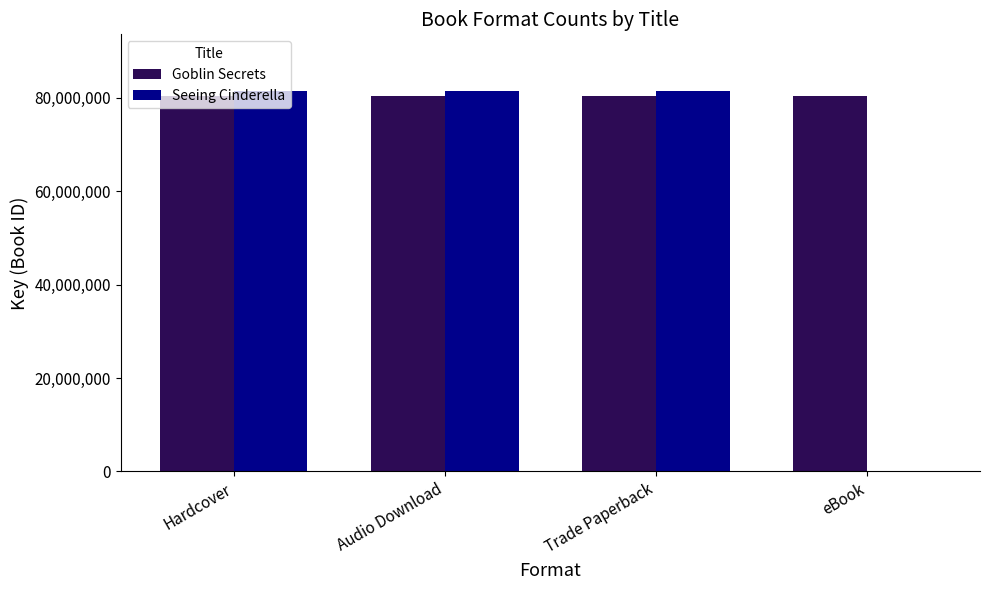

Reading left to right, extract all data points from this chart.

Goblin Secrets: 80419157	80419157	80419157	80419157
Seeing Cinderella: 81389570	81389570	81389570	0